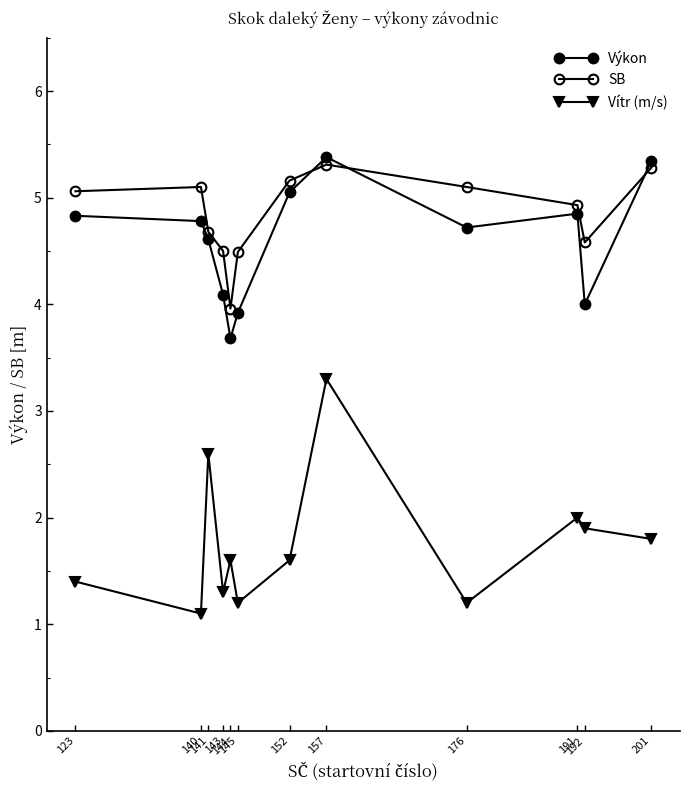

True or false: SB has a value of 6.4 at 191.

False